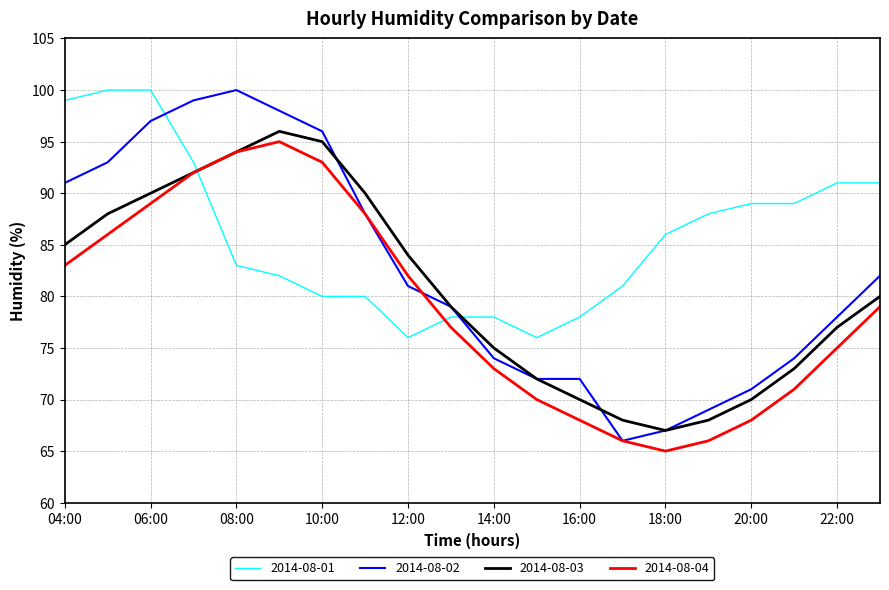

Which series has the largest range (max minus min)?

2014-08-02